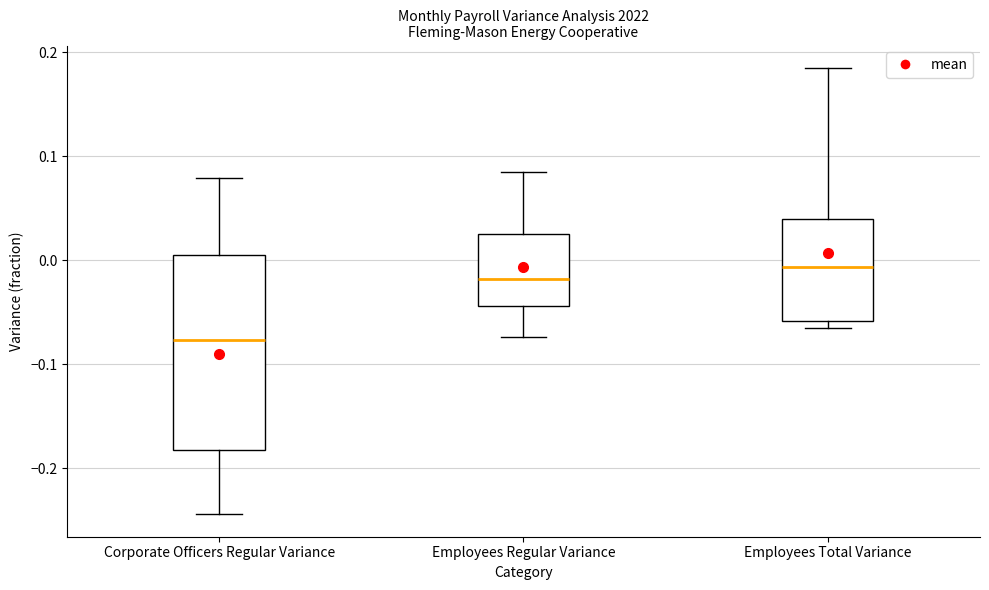

Which box has the highest median line?

Employees Total Variance